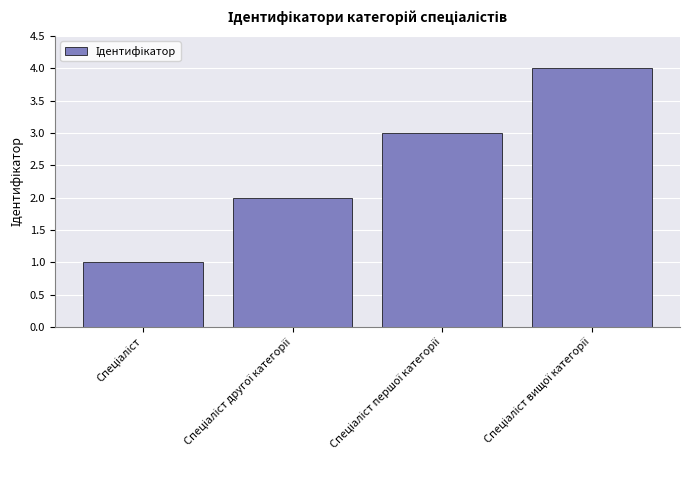

What is the difference between the maximum and minimum values?

3